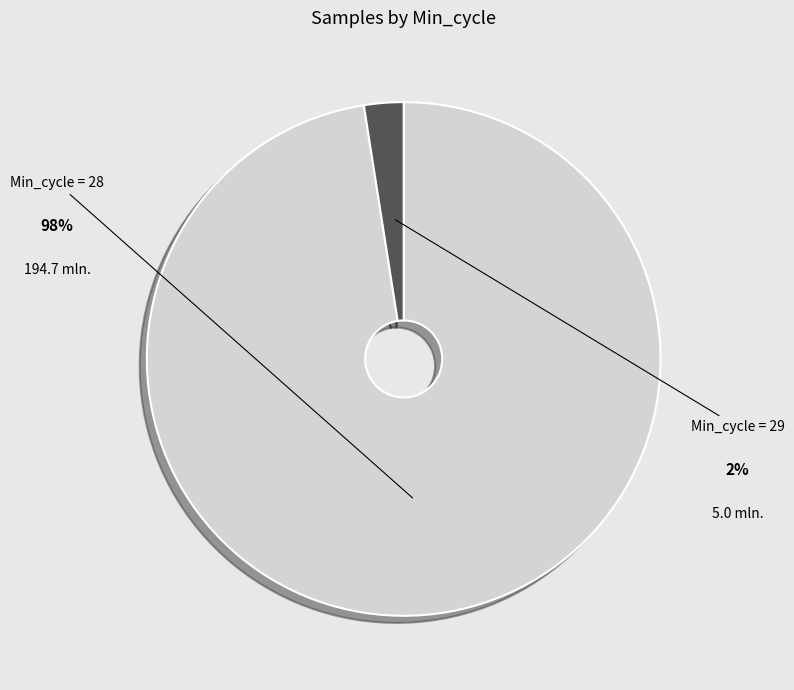

What is the largest slice in the pie chart?

28